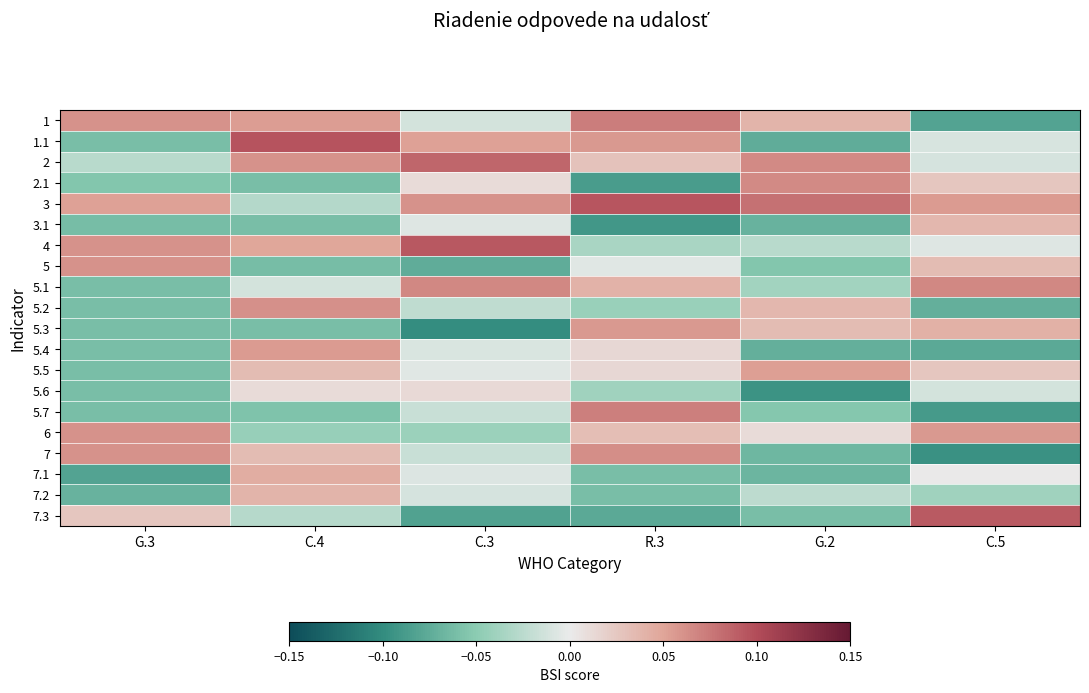

At which category is the sum across all series the highest?

C.4